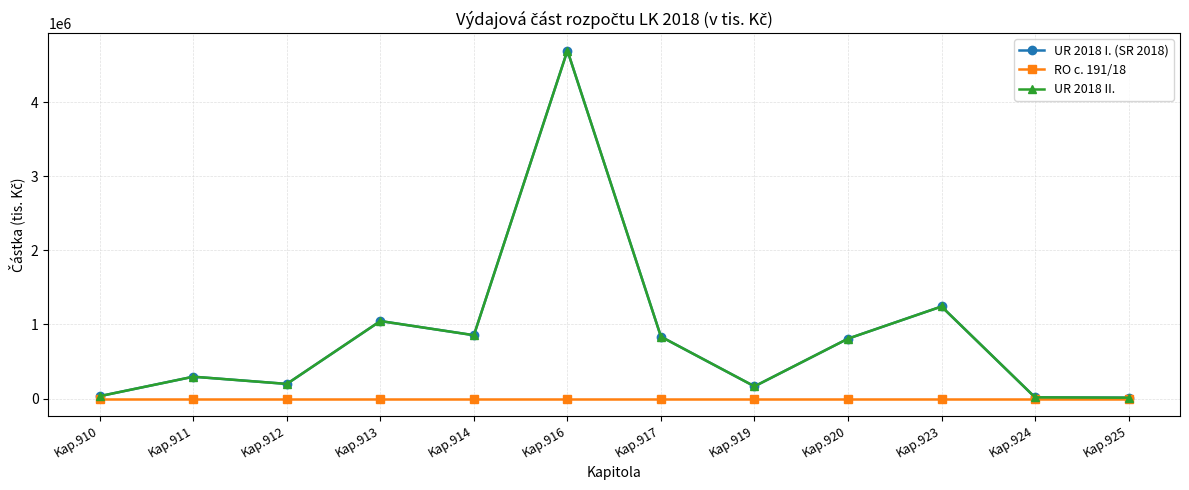

Rank the categories by UR 2018 I. (SR 2018) value from highest to lowest.

Kap.916, Kap.923, Kap.913, Kap.914, Kap.917, Kap.920, Kap.911, Kap.912, Kap.919, Kap.910, Kap.924, Kap.925